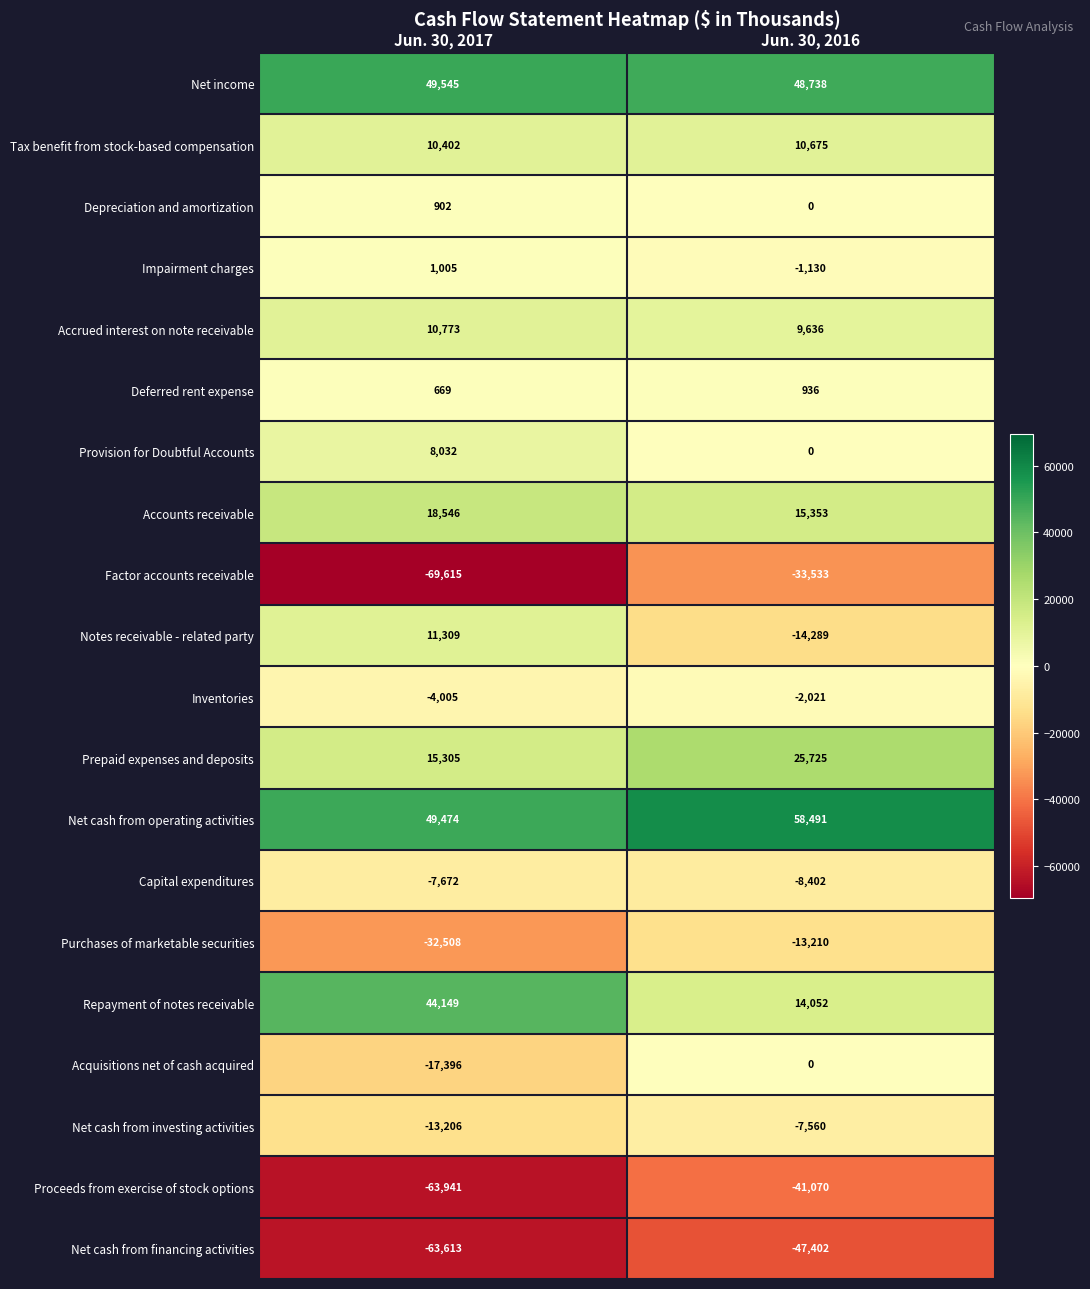

The Net cash from investing activities series shows -7434 at Jun. 30, 2017. True or false?

False